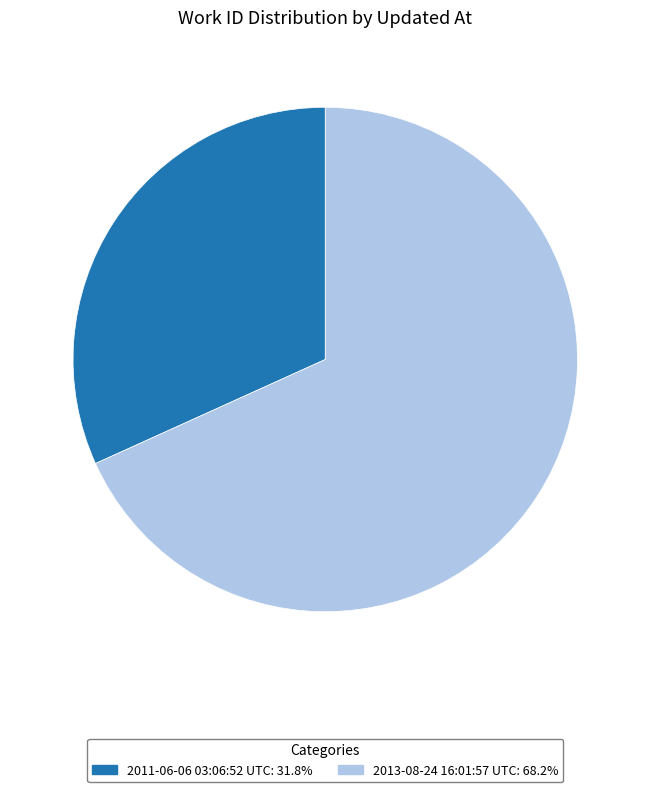

What is the ratio of the value at 2013-08-24 16:01:57 UTC to the value at 2011-06-06 03:06:52 UTC?

2.1